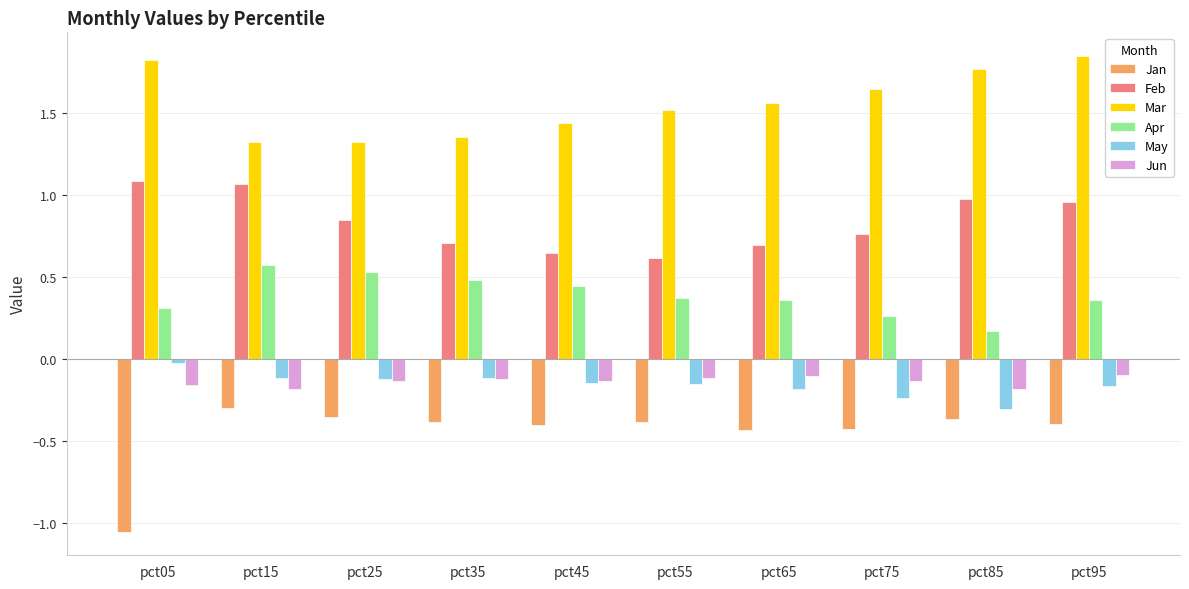

What is the spread (max minus min) of values at pct85?

2.1